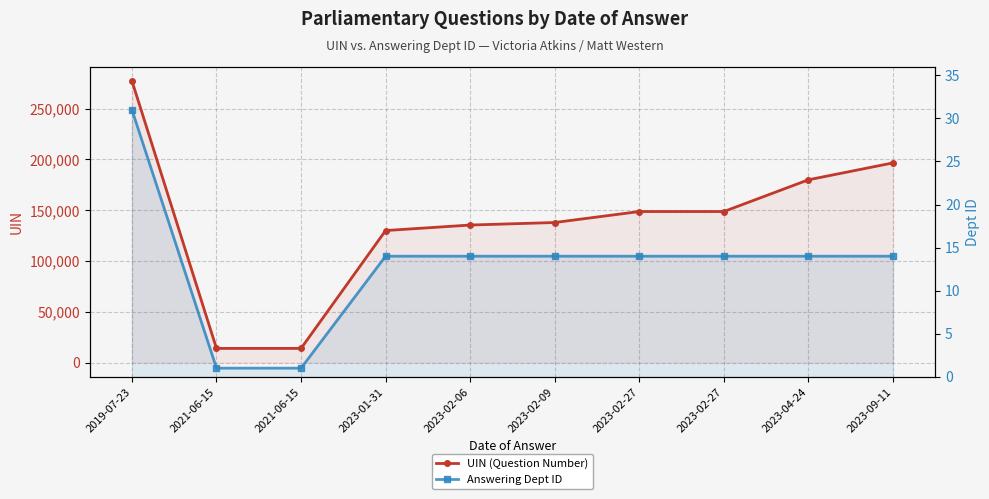

What are all the series names shown in the legend?

UIN (Question Number), Answering Dept ID